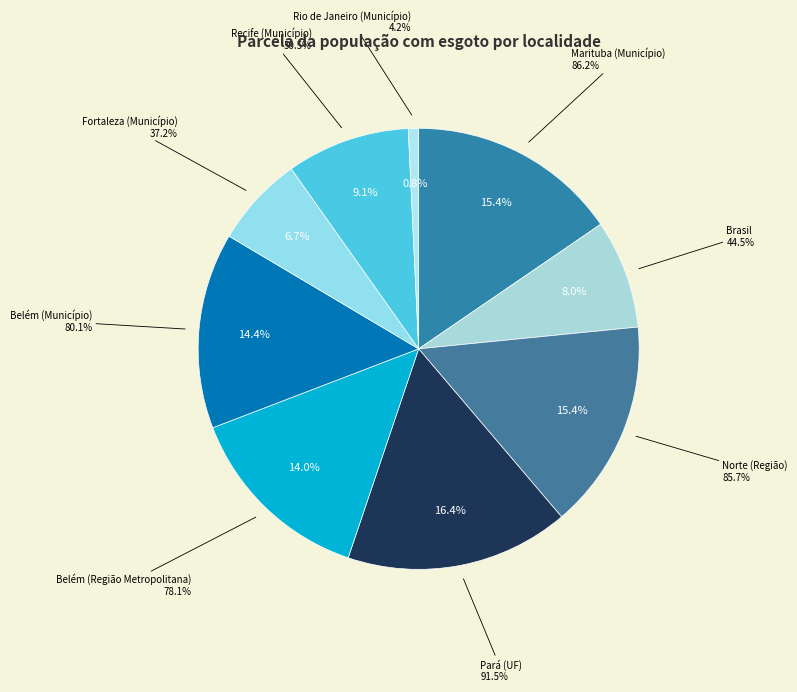

How many slices are in this pie chart?

9